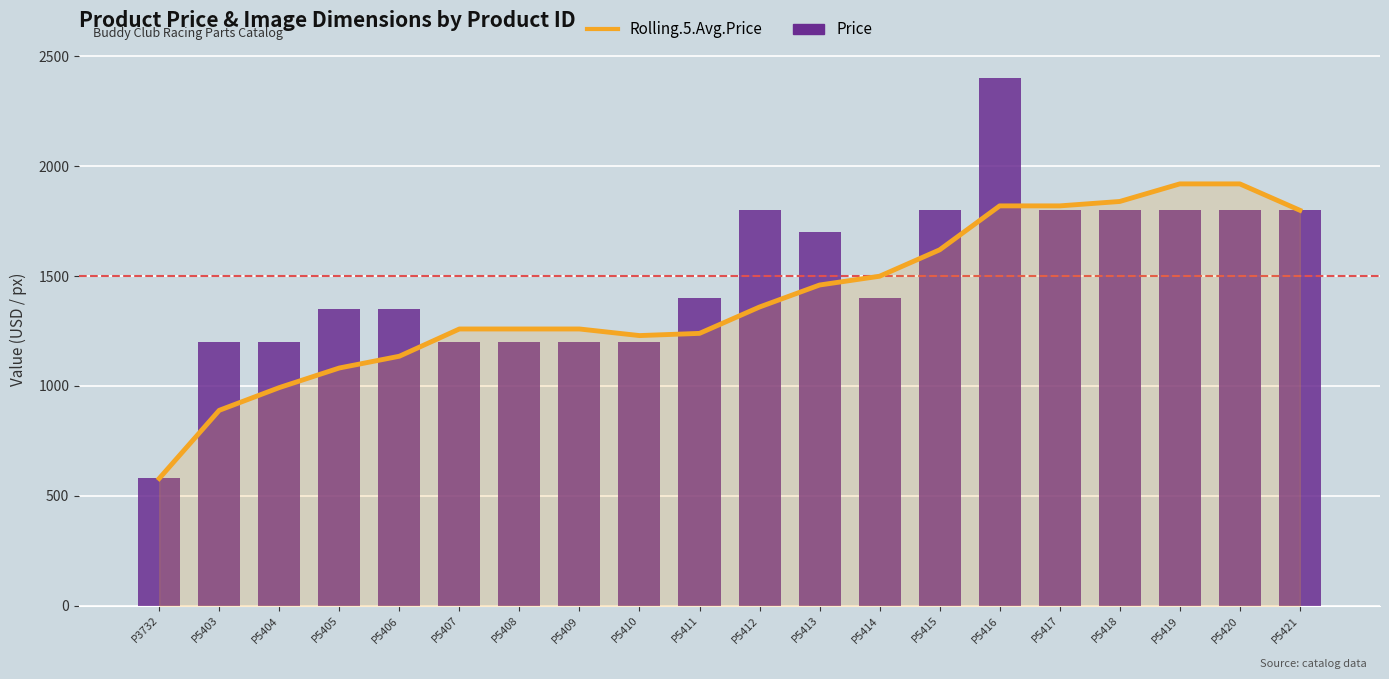

Which has a higher value, P5418 or P5416?

P5418